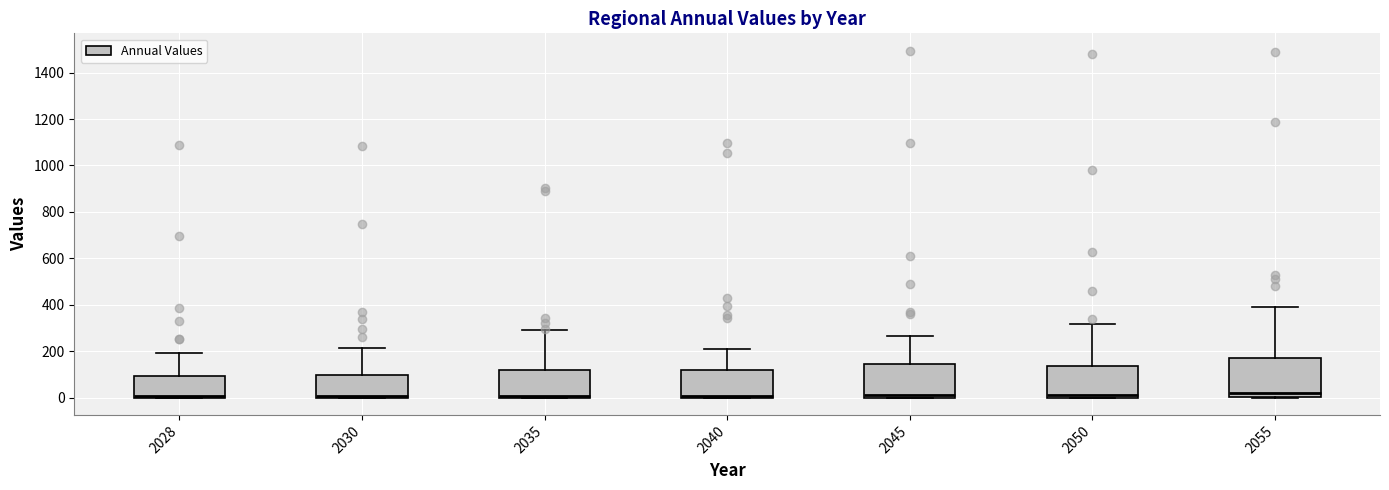

Where does the median line of the box at x = 2050 sit on the y-axis? The values are not printed on the chart, so give them approximately, as read against the axis.

20